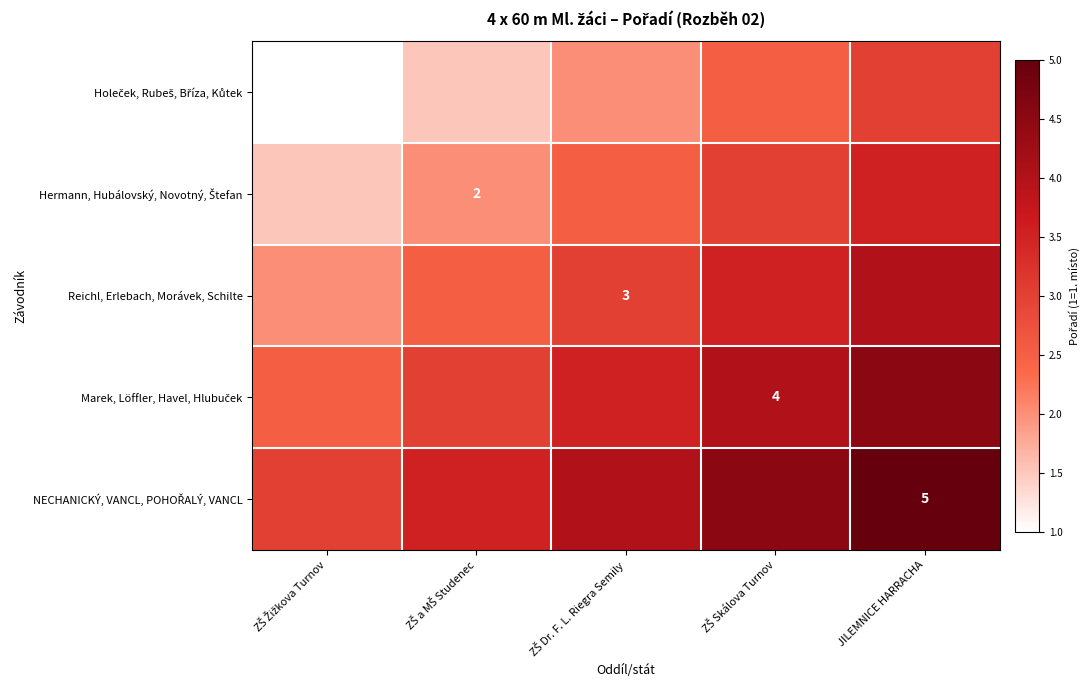

Count the Hermann, Hubálovský, Novotný, Štefan values in the range 2 to 3.

3